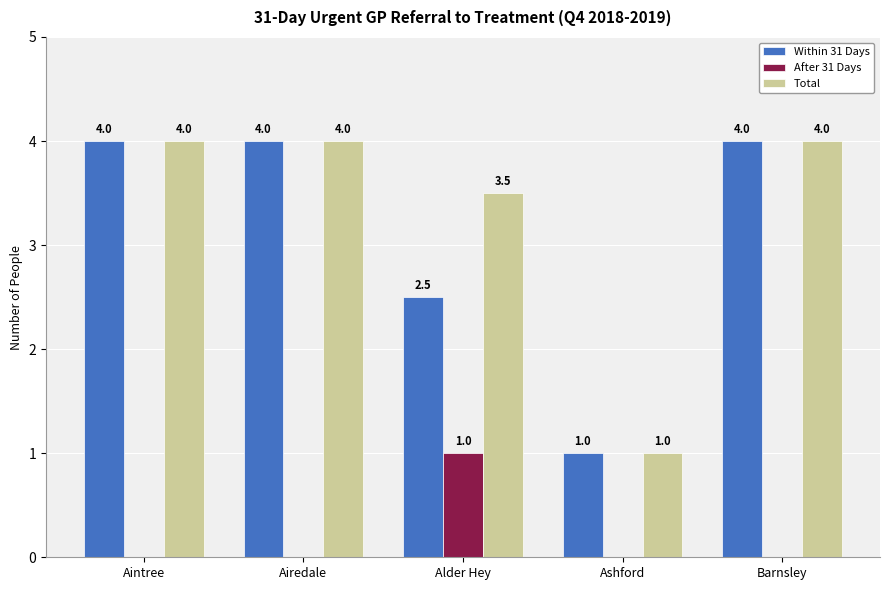

What is the average value of the After 31 Days series?

0.2